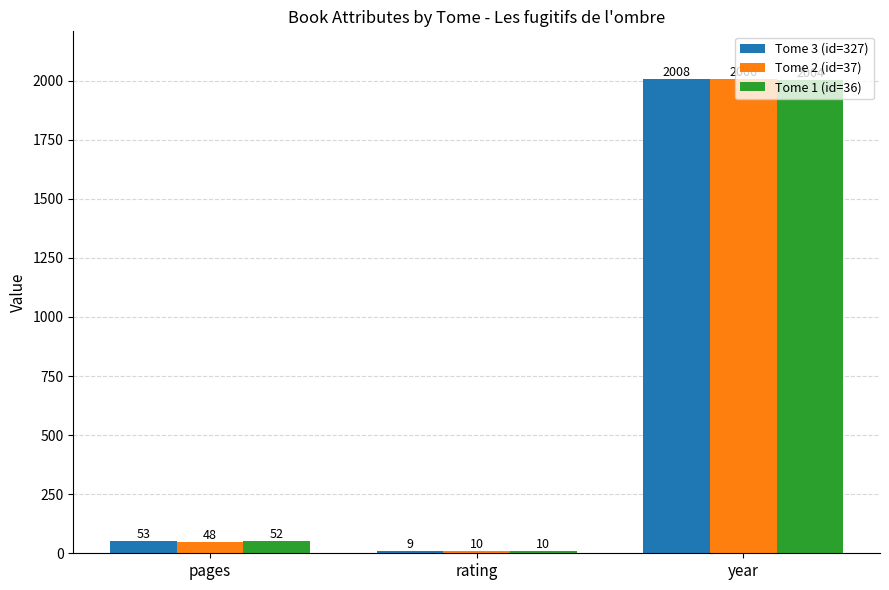

What is the label of the 3rd bar from the right?

pages